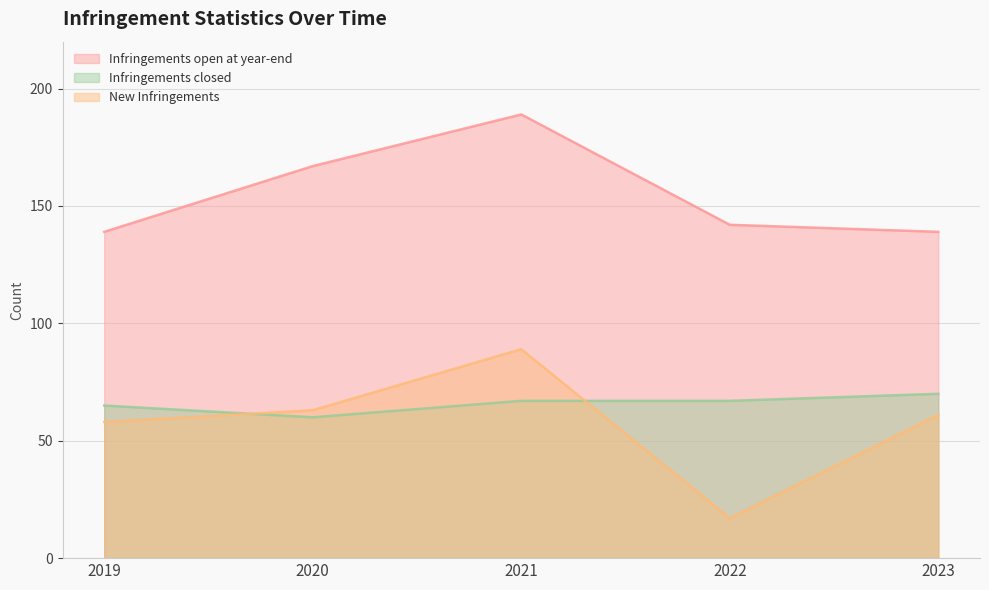

How many lines are shown in the chart?

3